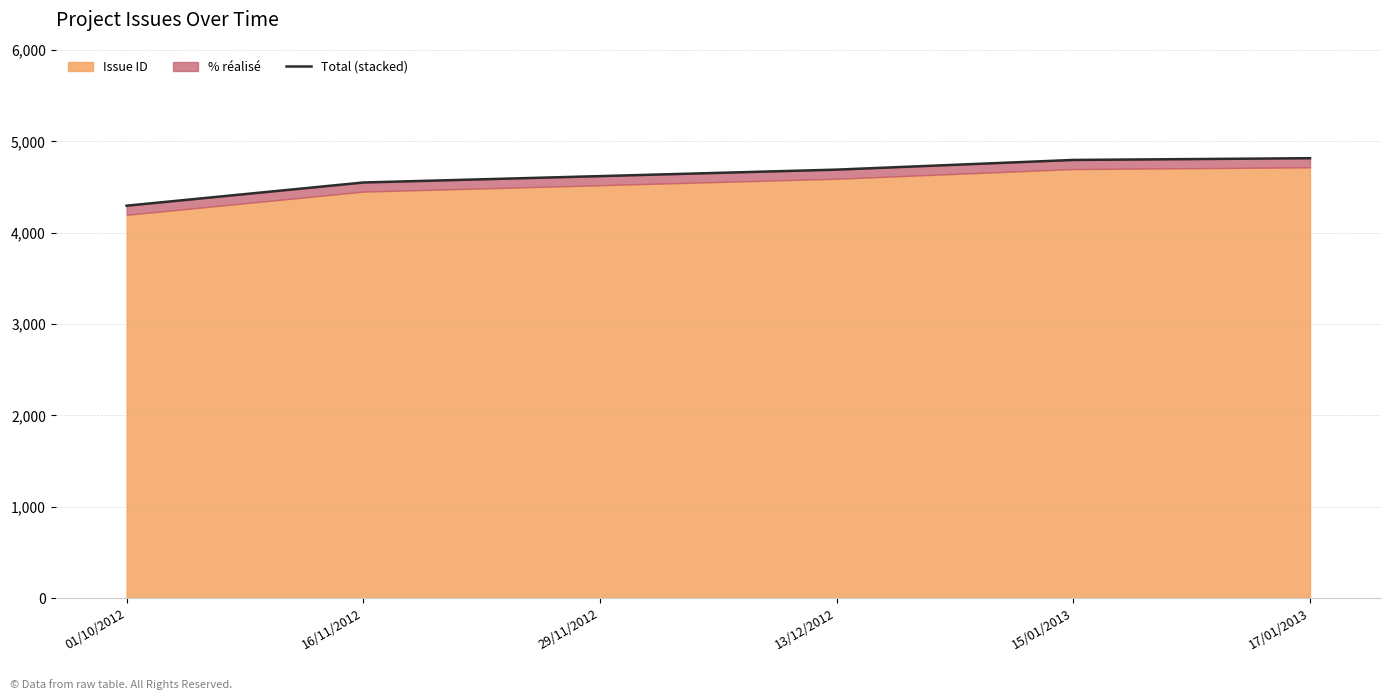

Which label corresponds to the smallest value in the chart?

01/10/2012